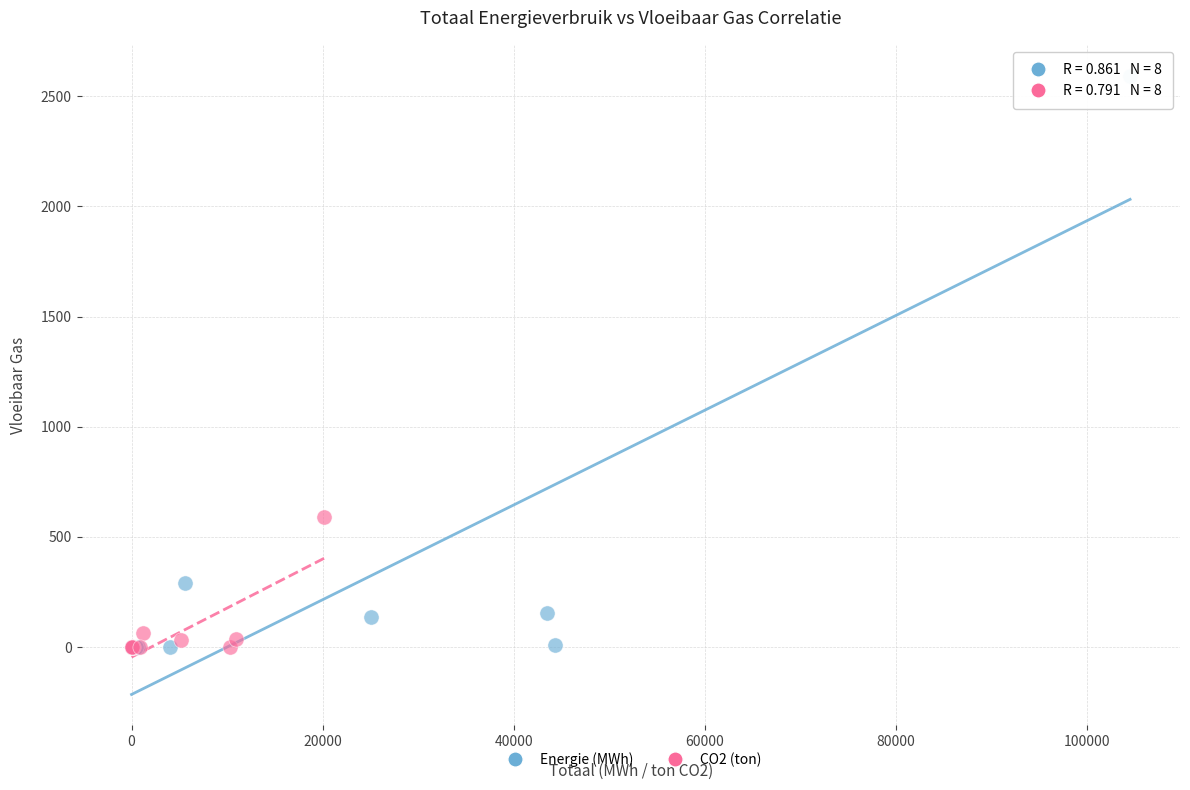

Which series reaches the maximum Y coordinate?

Energie (MWh)